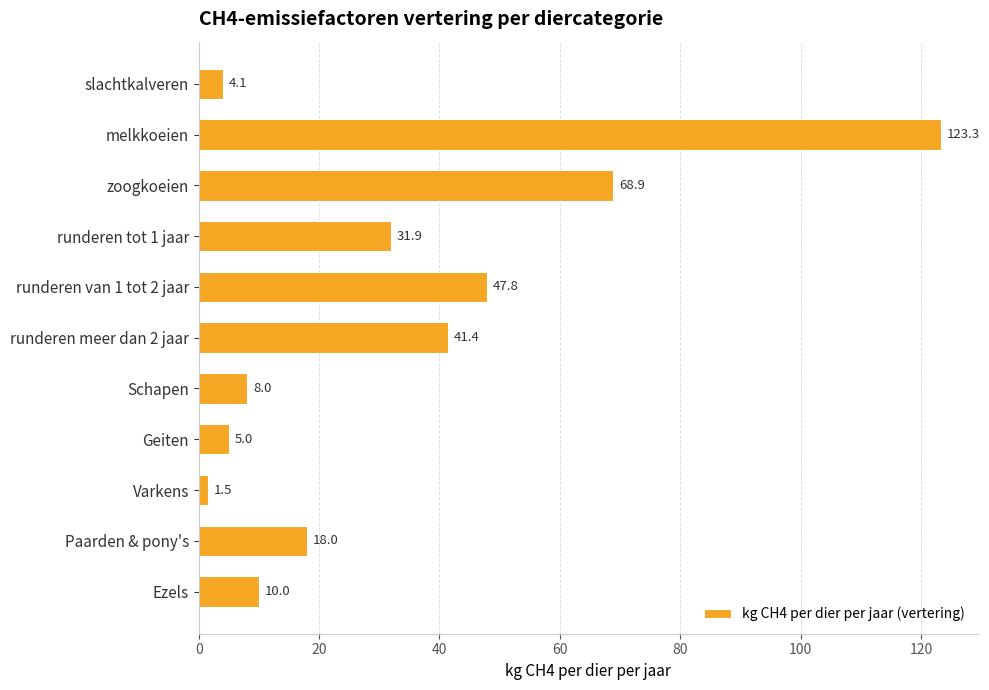

Is it true that the value at runderen van 1 tot 2 jaar is 29.4?

False